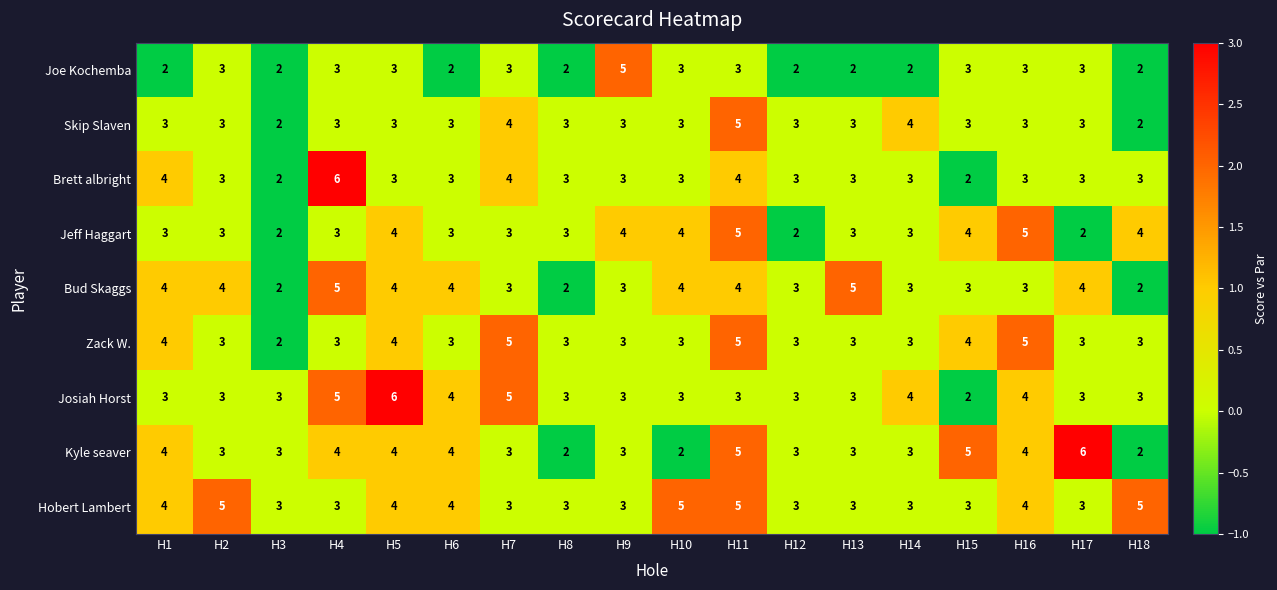

What is the difference between the maximum and minimum values in the Skip Slaven series?

3